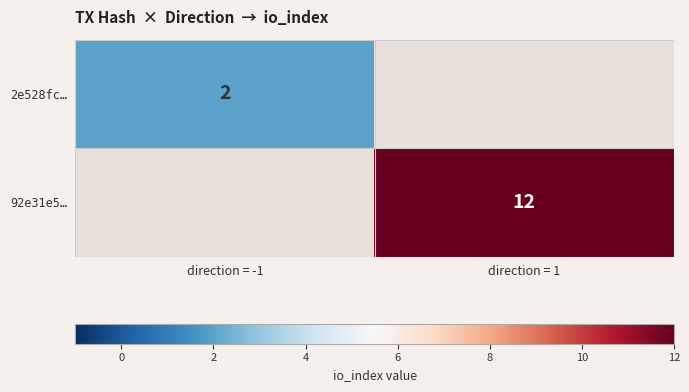

The 2e528fc… series shows 1 at direction = -1. True or false?

False